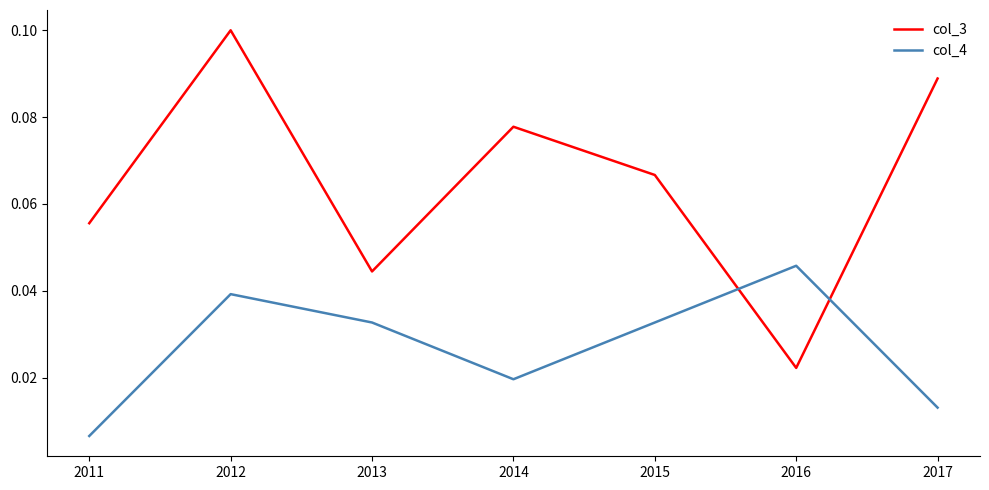

How many intersections are there between col_4 and col_3?

2